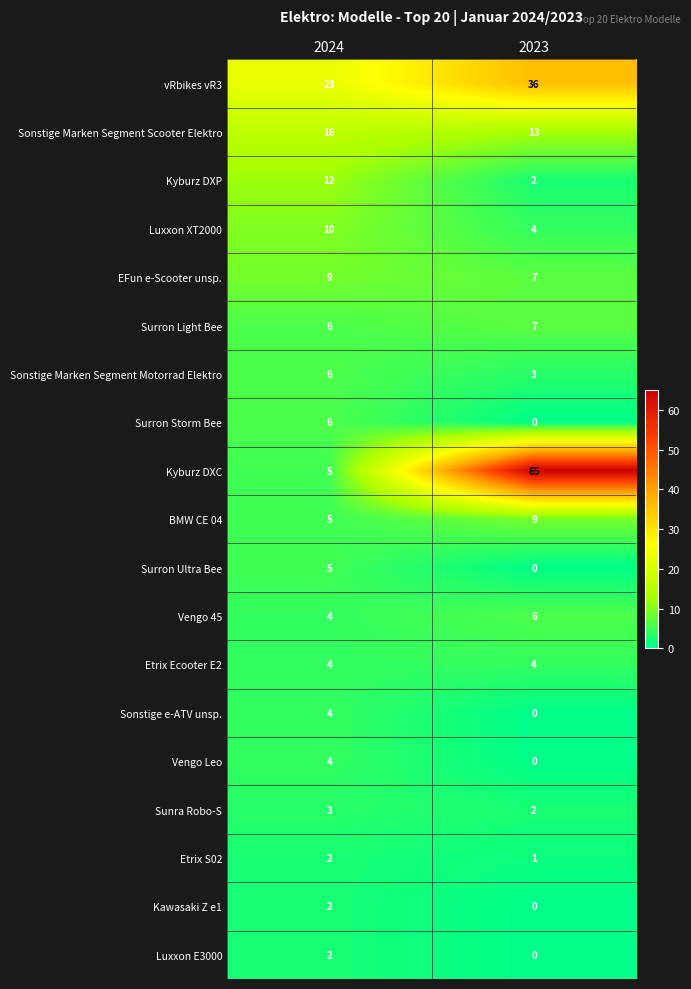

What is the approximate value of Vengo Leo at 2024?

4